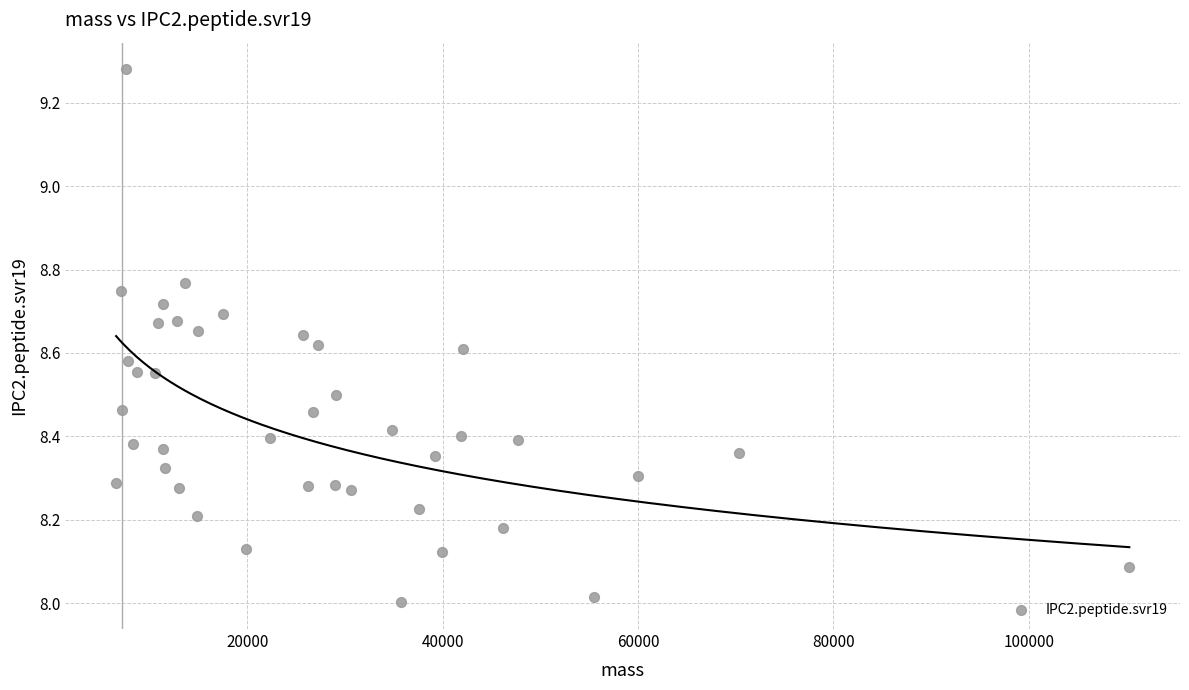

What is the range of Y values (max minus min)?

1.3